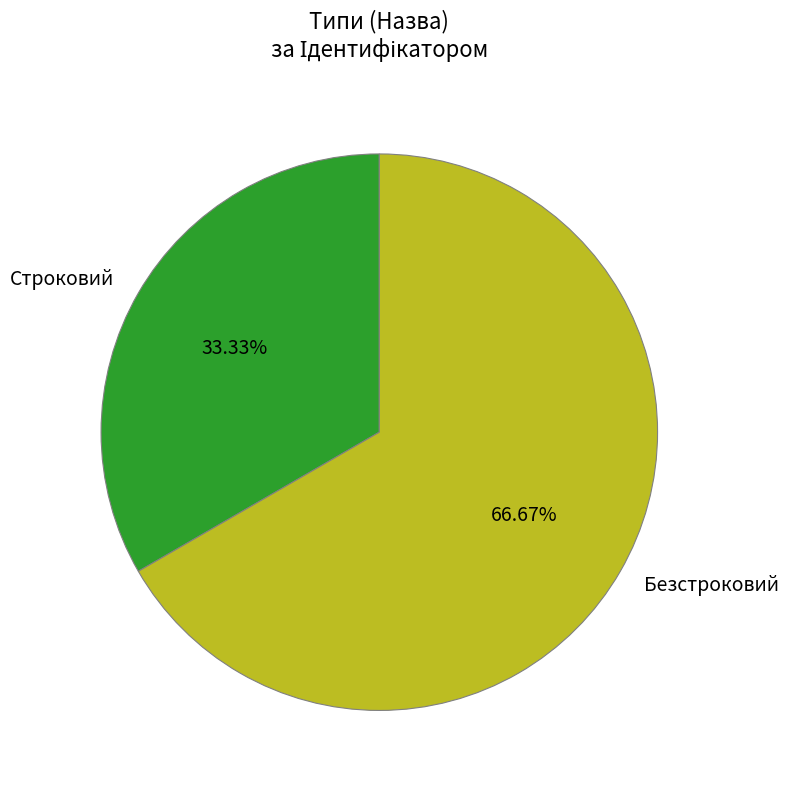

How many slices are in this pie chart?

2